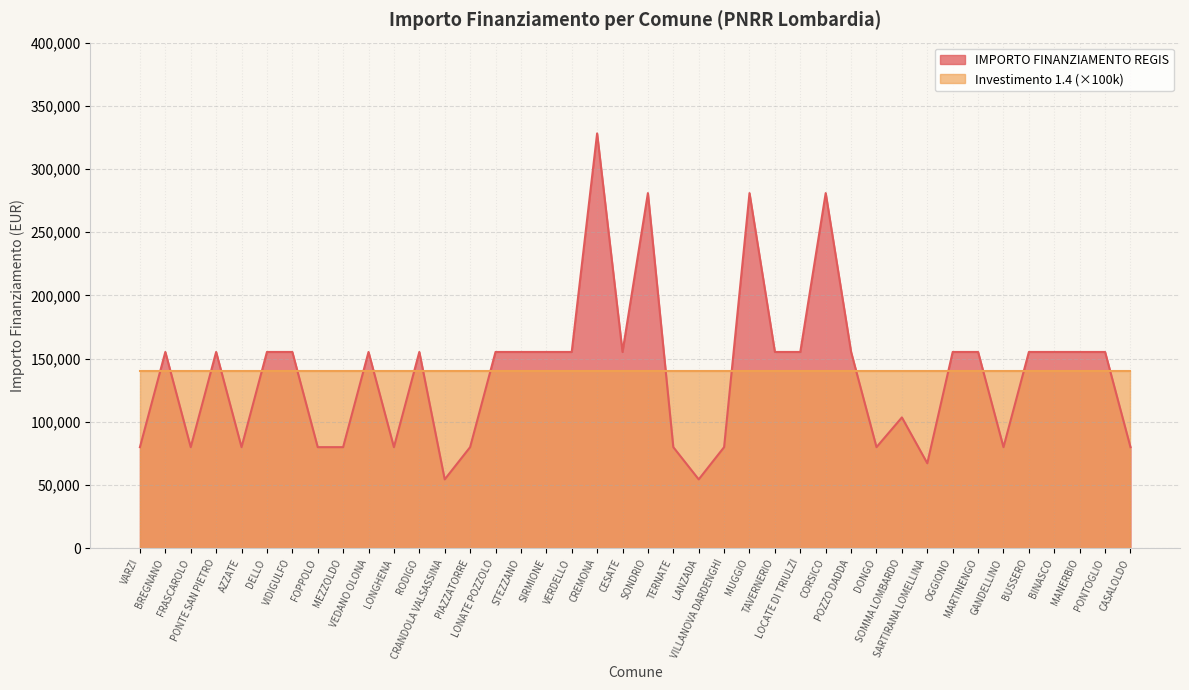

What is the label of the 33rd point from the left?

OGGIONO